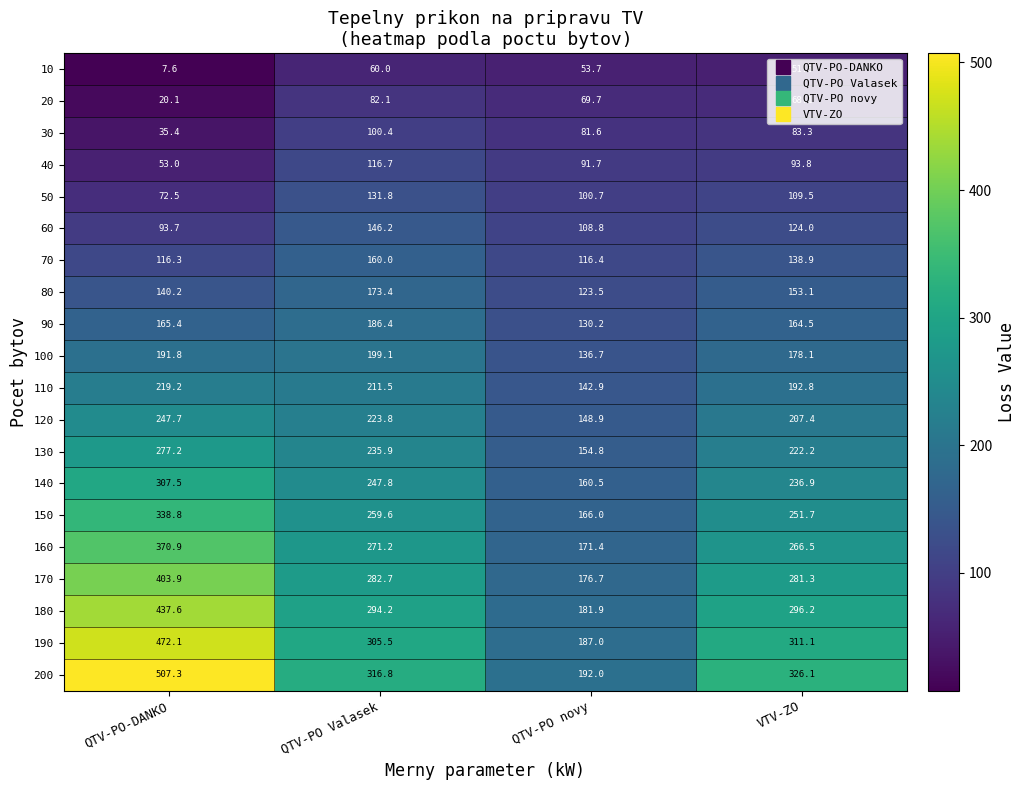

Where is 20 nearest to the value 51?

VTV-ZO